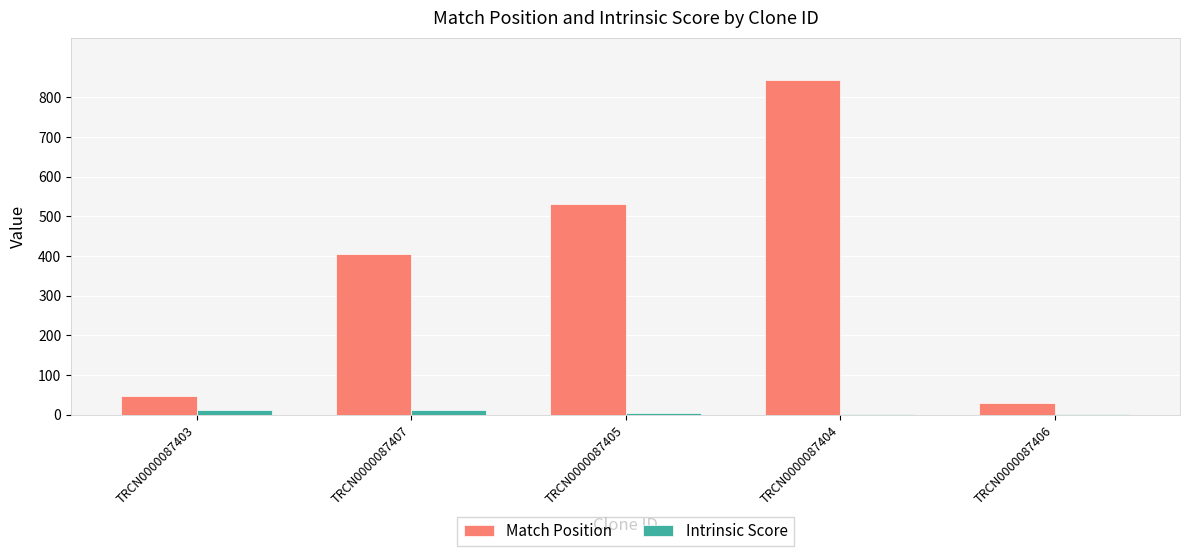

Count the number of categories in the chart.

5